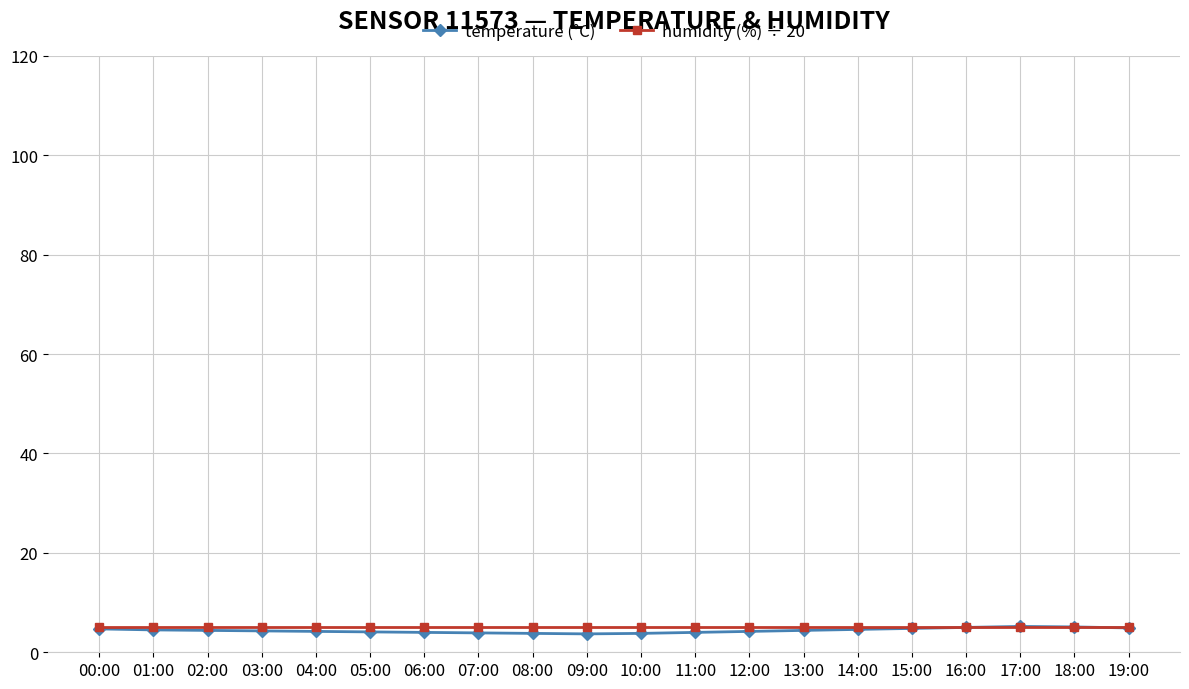

How many lines are shown in the chart?

2